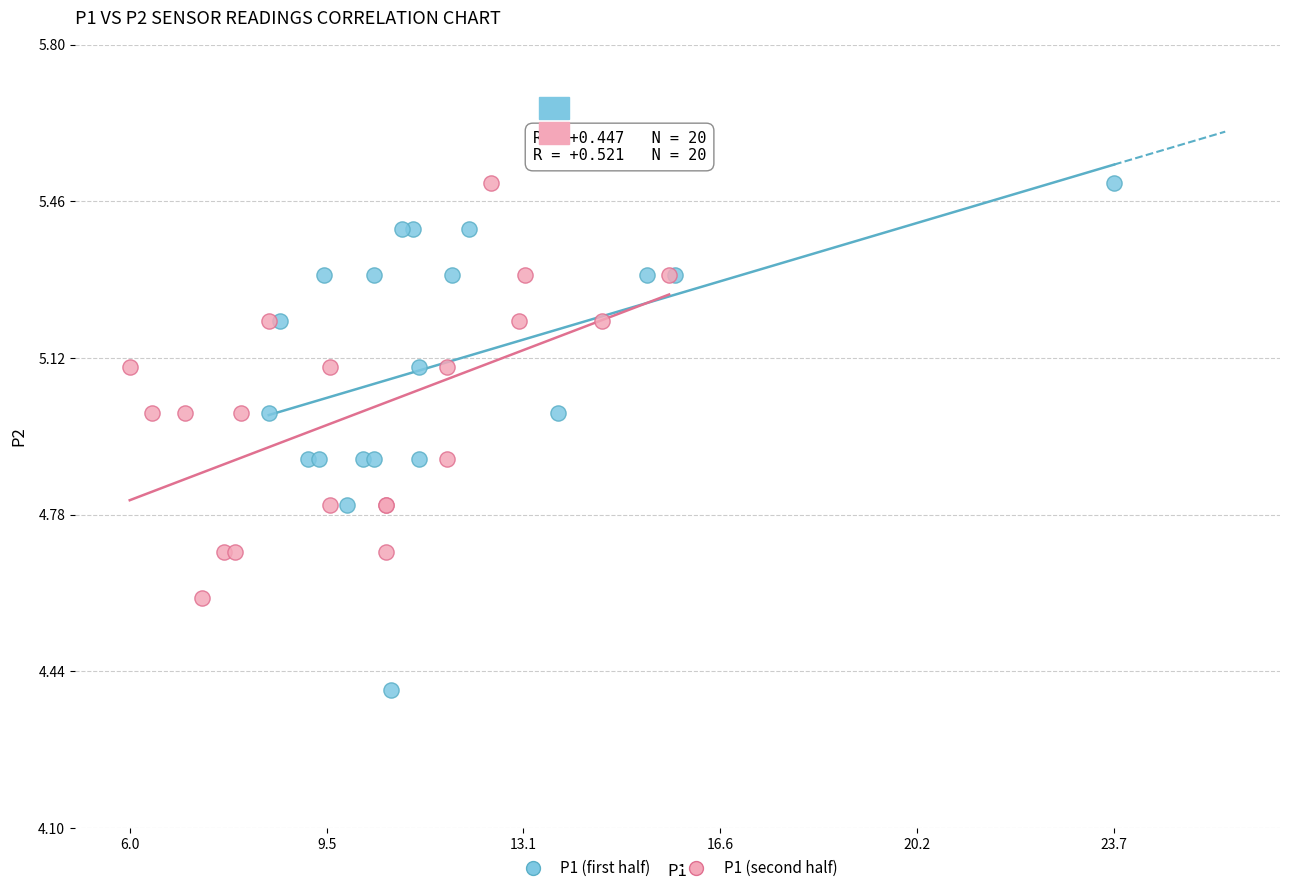

Which series has the largest Y range (max minus min)?

P1 (first half)